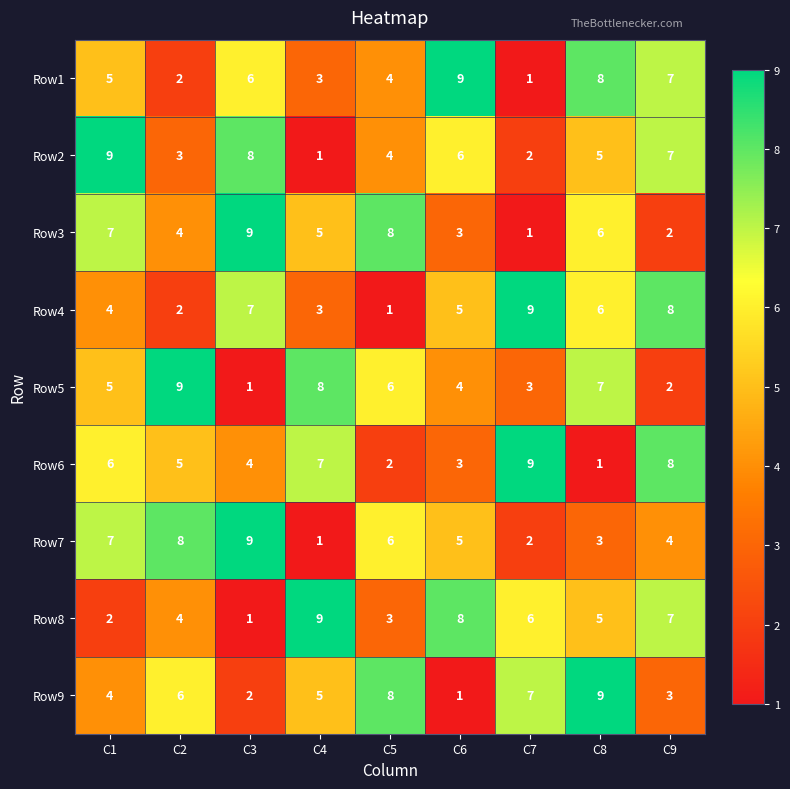

What is the maximum value for Row8?

9